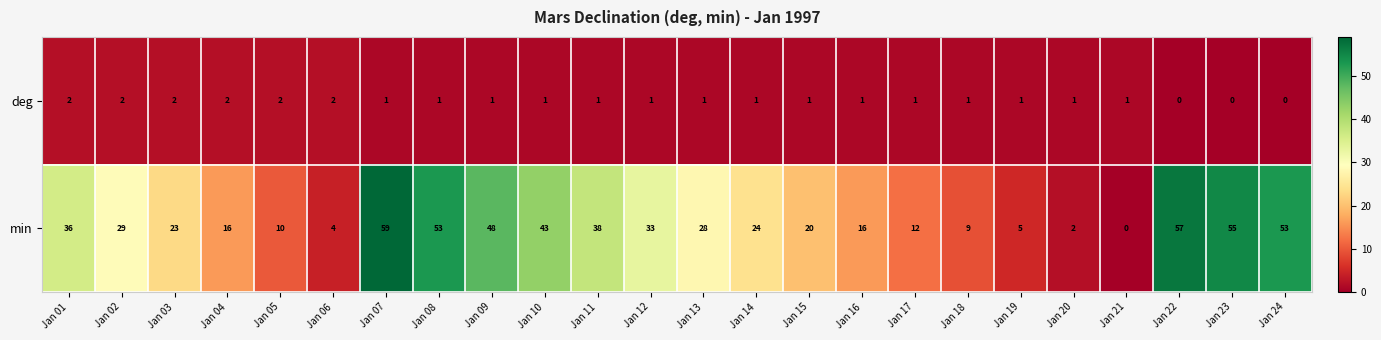

What is the difference between the highest and lowest values at Jan 13?

27